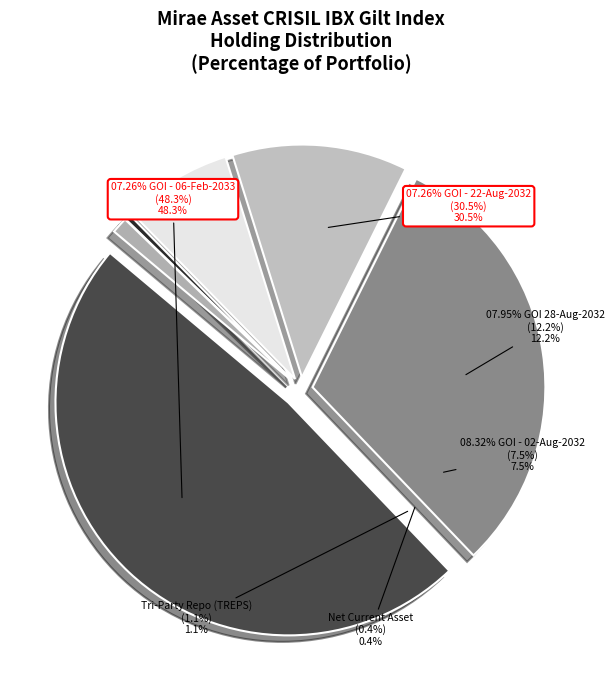

How many segments does this pie chart have?

6